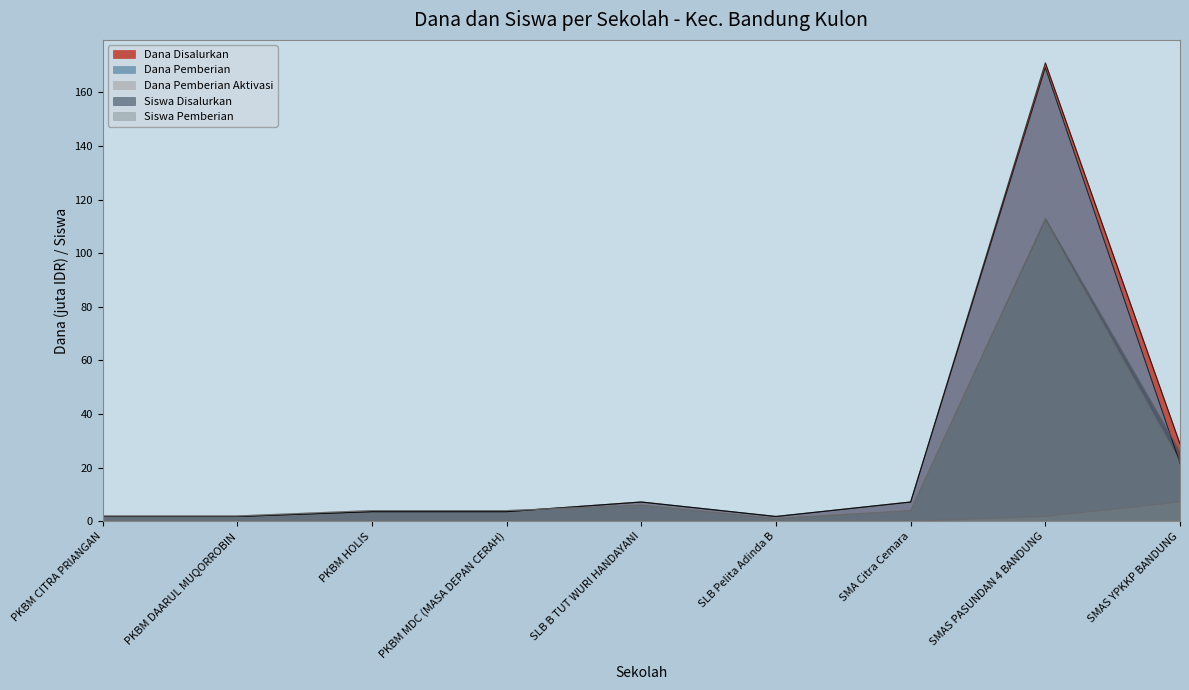

In Dana Pemberian, how many points are higher than both neighbors (excluding endpoints)?

2